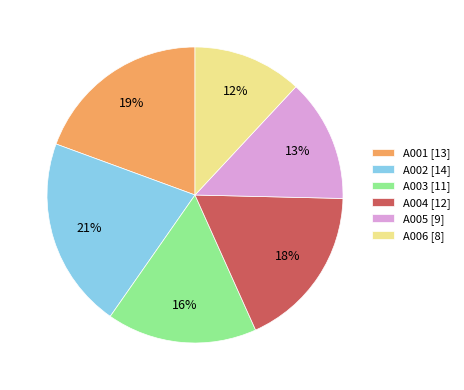

True or false: A006 [8] accounts for 12% of the total.

True